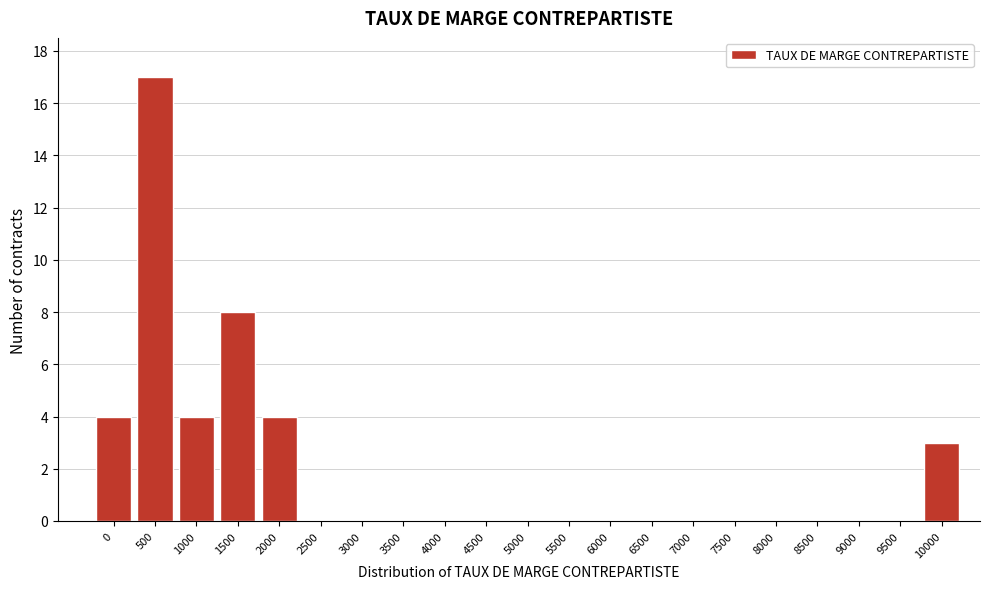

Reading right to left, extract all data points from this chart.

10000=3	9500=0	9000=0	8500=0	8000=0	7500=0	7000=0	6500=0	6000=0	5500=0	5000=0	4500=0	4000=0	3500=0	3000=0	2500=0	2000=4	1500=8	1000=4	500=17	0=4